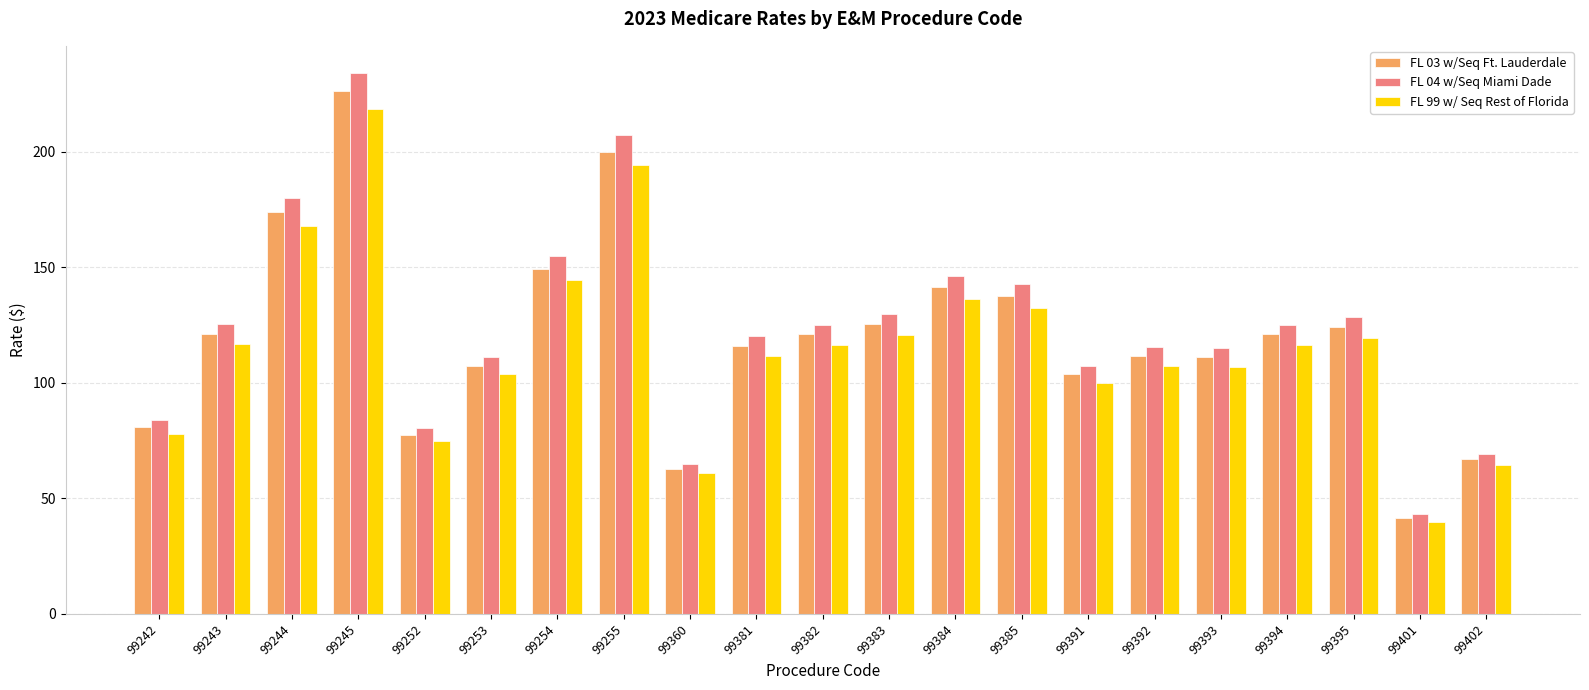

Where does the FL 99 w/ Seq Rest of Florida series first go above 116?

99243